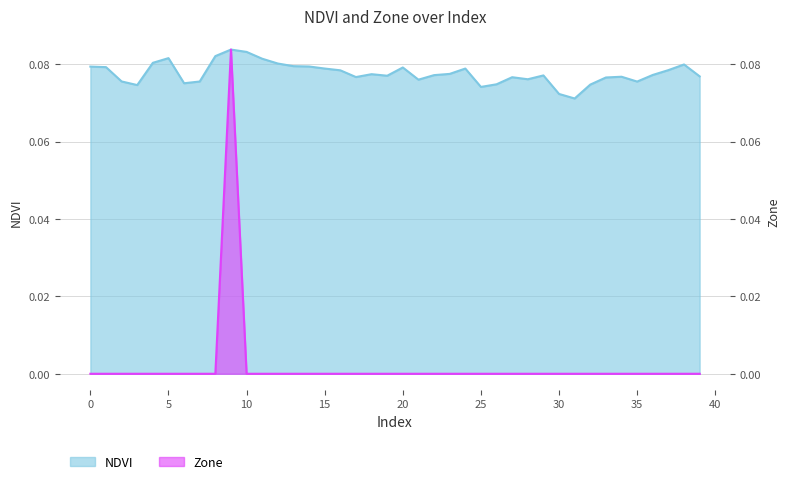

What is the highest value of the Zone series?

0.1